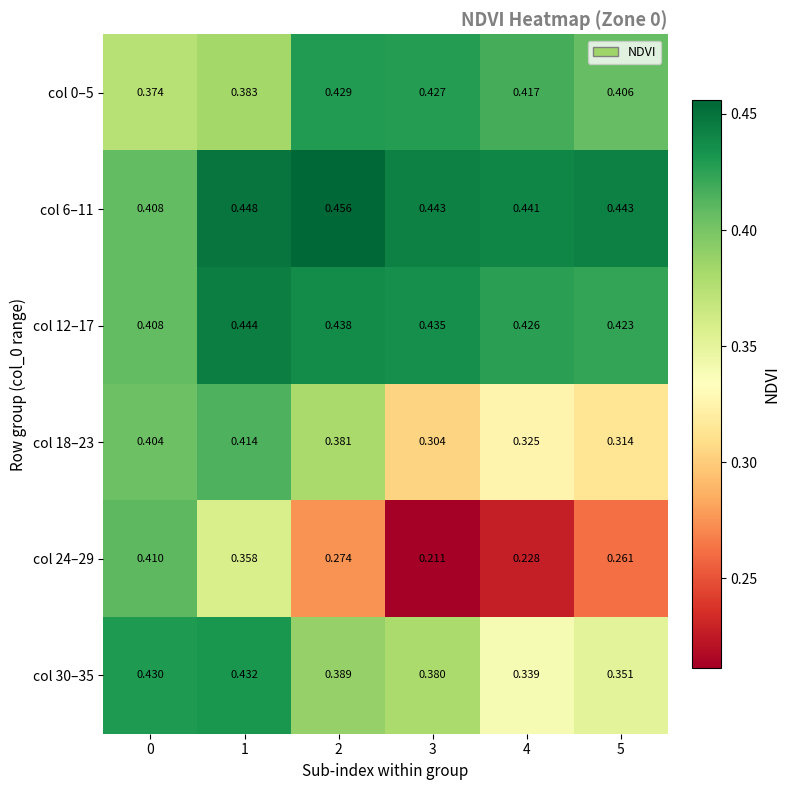

List the series in order of their peak value, highest first.

col 6–11, col 12–17, col 30–35, col 0–5, col 18–23, col 24–29